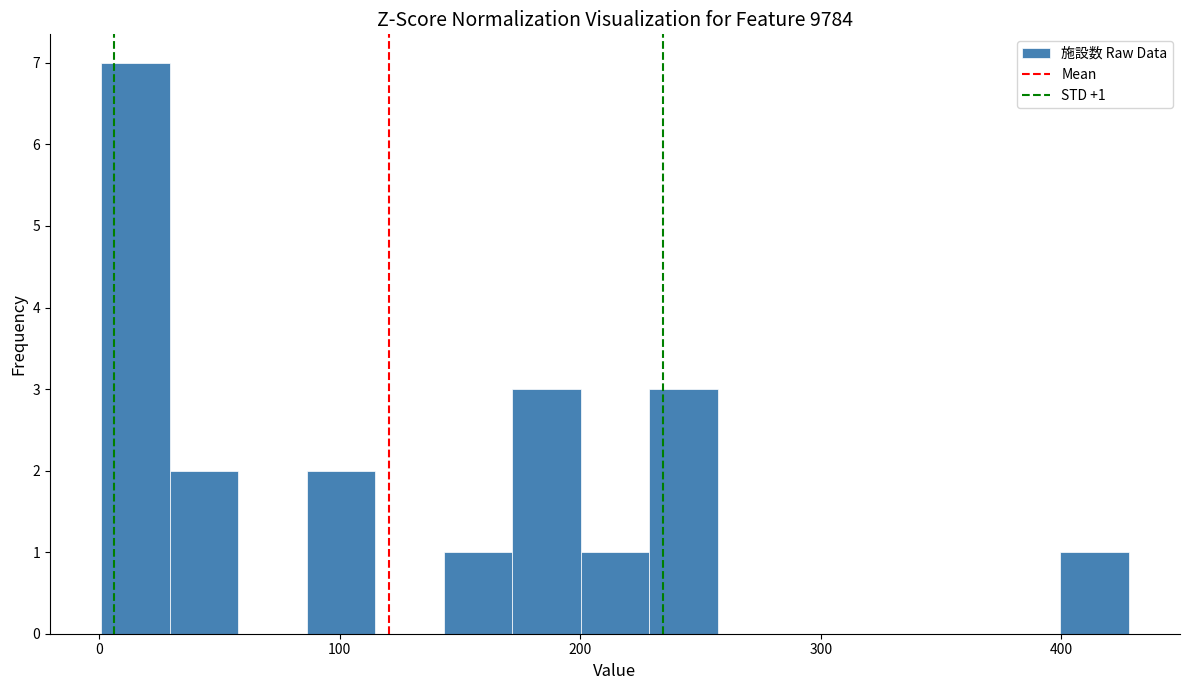

Read against the x-axis, roughly where is the centre of the tallest bar?

20